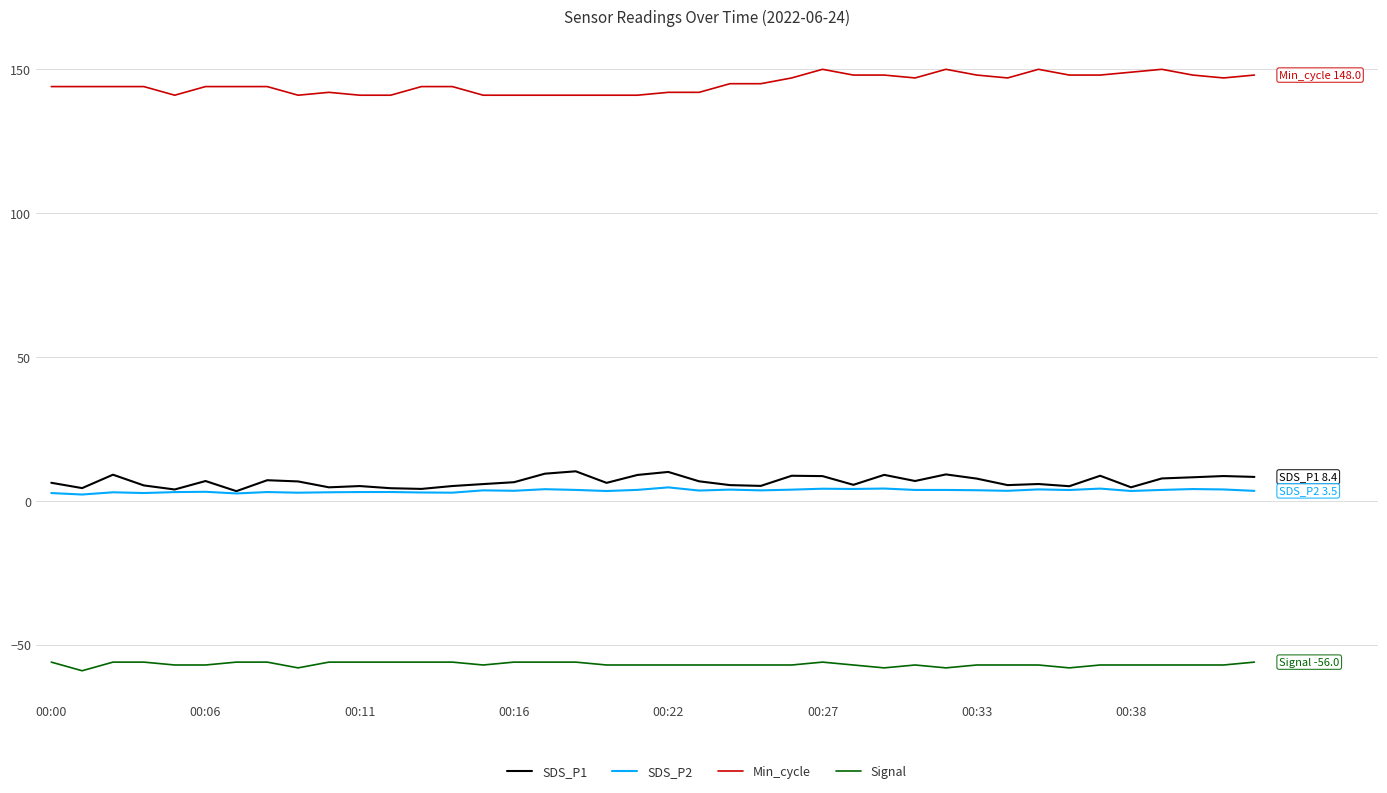

Which series has the largest total across all categories?

Min_cycle